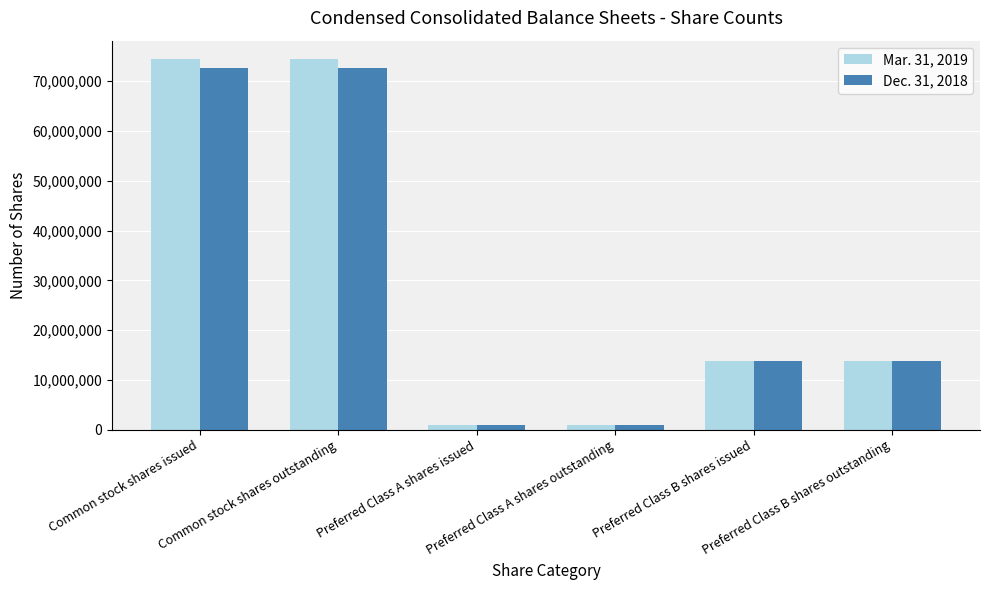

What is the label of the 2nd bar from the right?

Preferred Class B shares issued